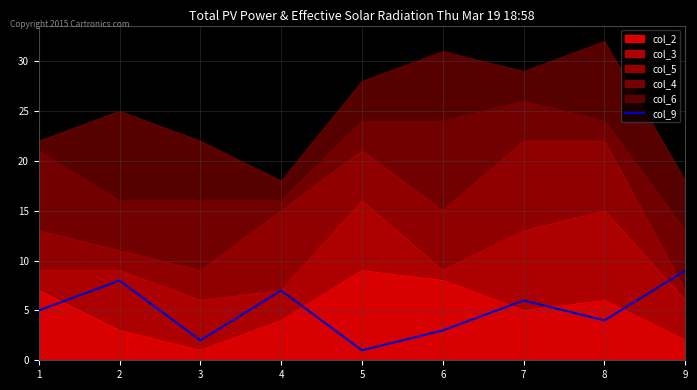

At which category does the data reach its first local peak?

2